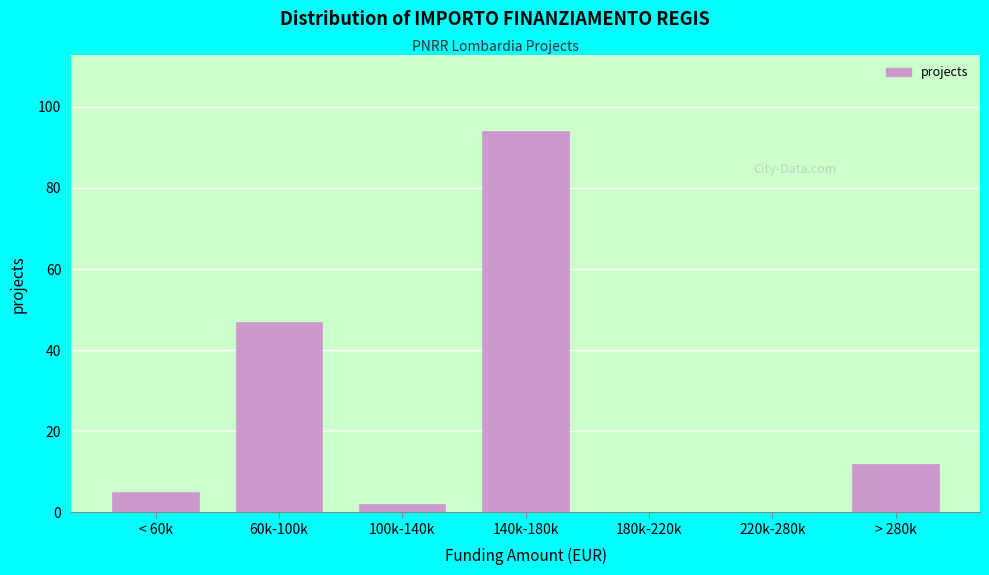

True or false: the data shows 47 at 60k-100k.

True